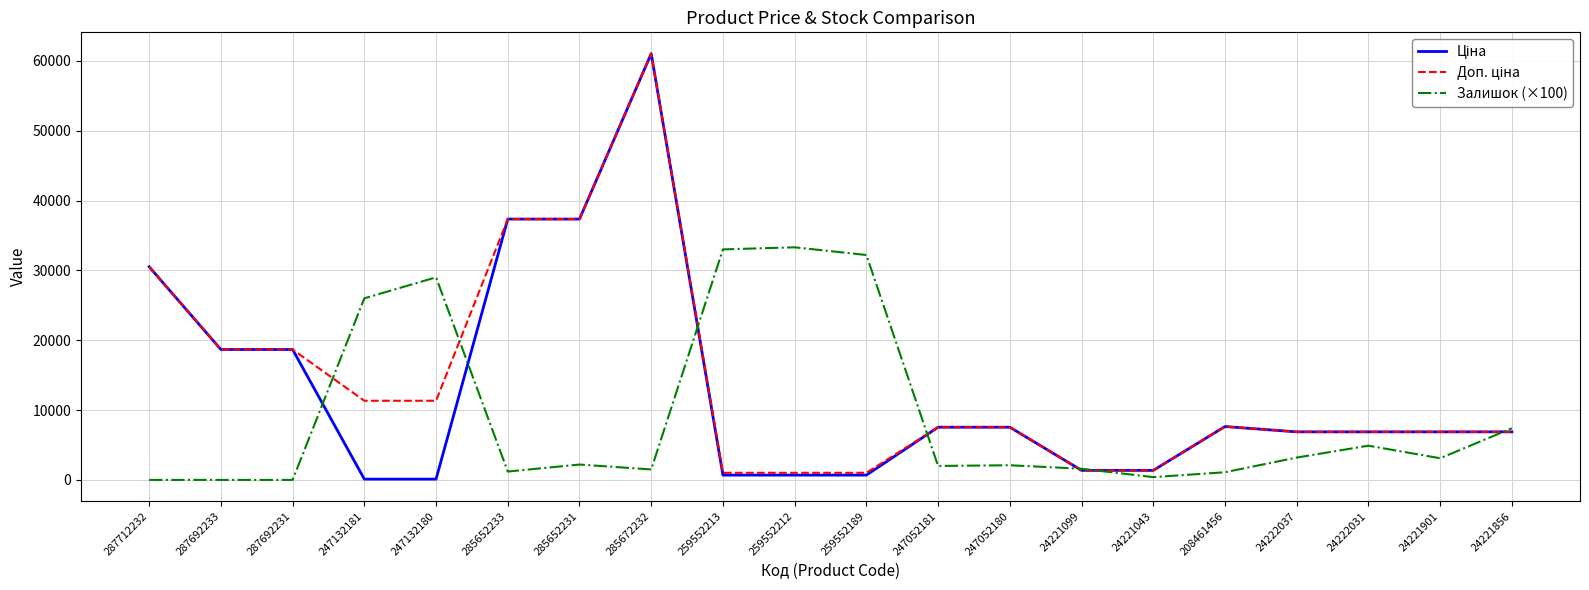

Is this an area chart (filled region under the line)?

No